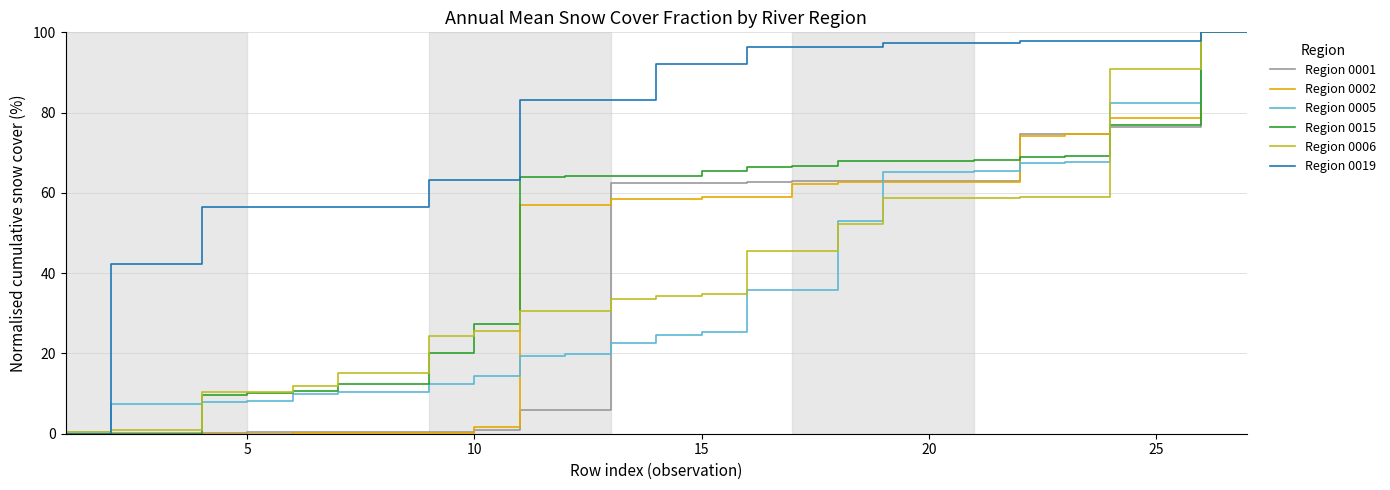

What is the greatest value displayed?

100.0